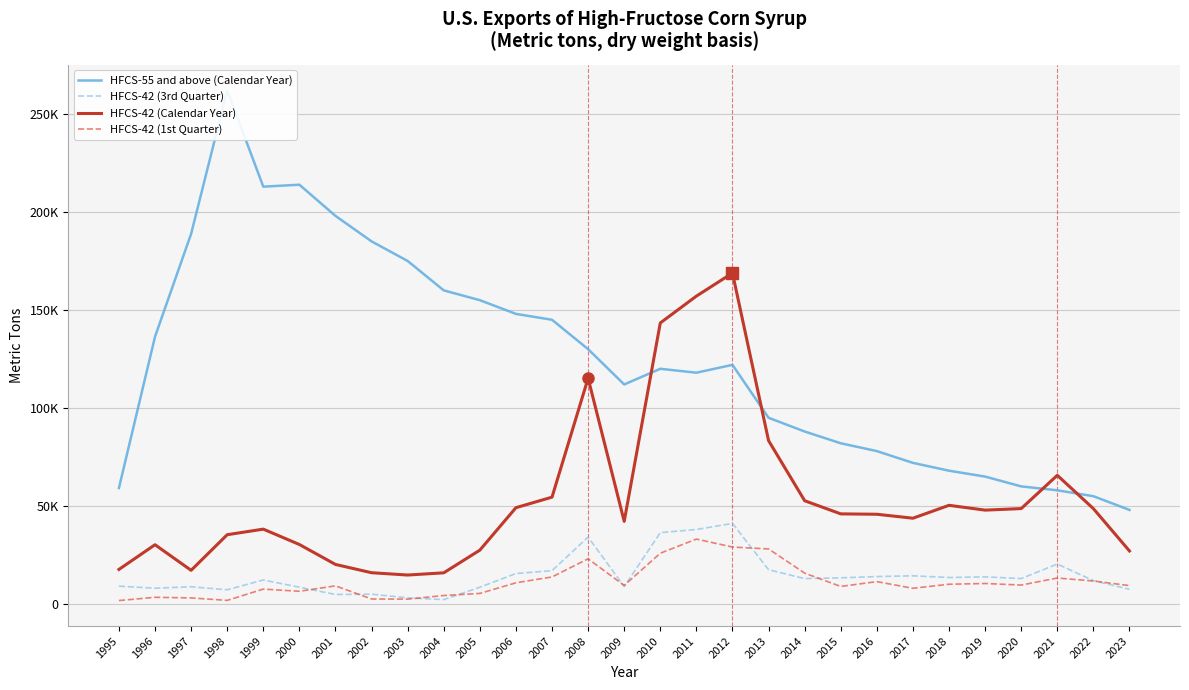

What is the lowest value of the HFCS-42 (1st Quarter) series?

1760.1